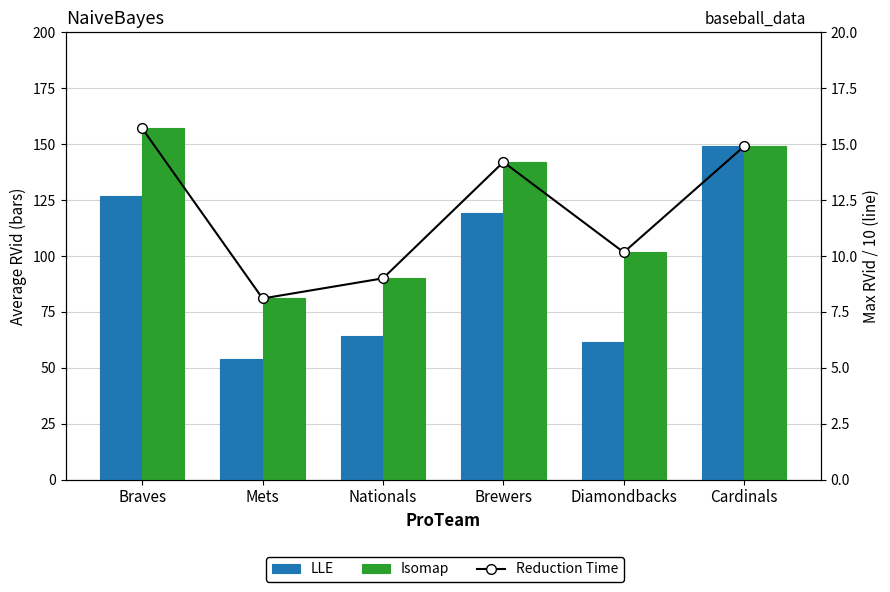

Between Mets and Brewers, which series saw the biggest shift?

LLE